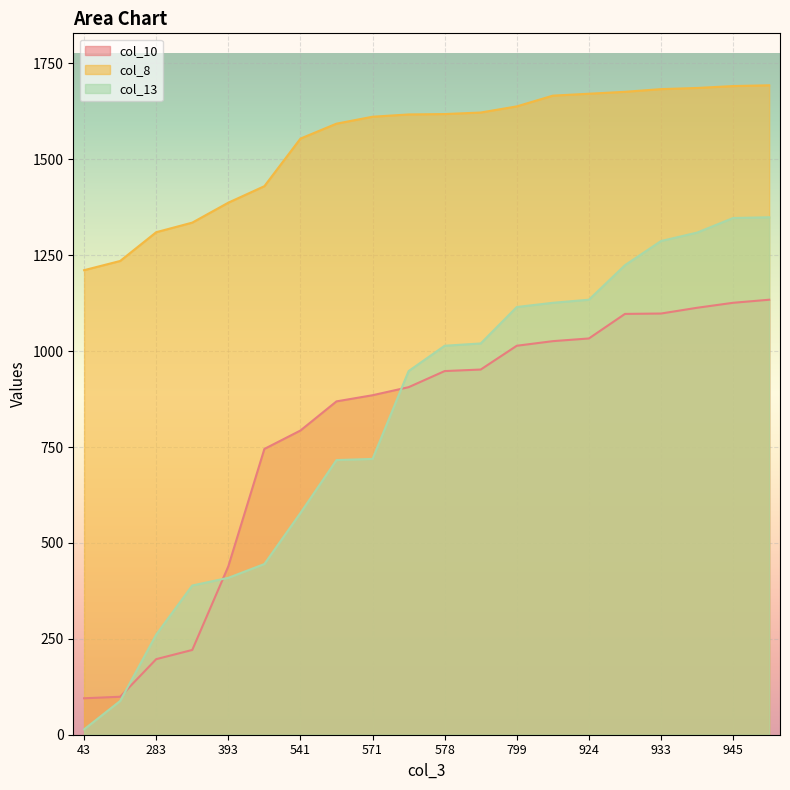

List the labels in order of col_13 value, largest first.

961, 945, 944, 933, 926, 924, 845, 799, 679, 578, 574, 571, 543, 541, 482, 393, 391, 283, 196, 43